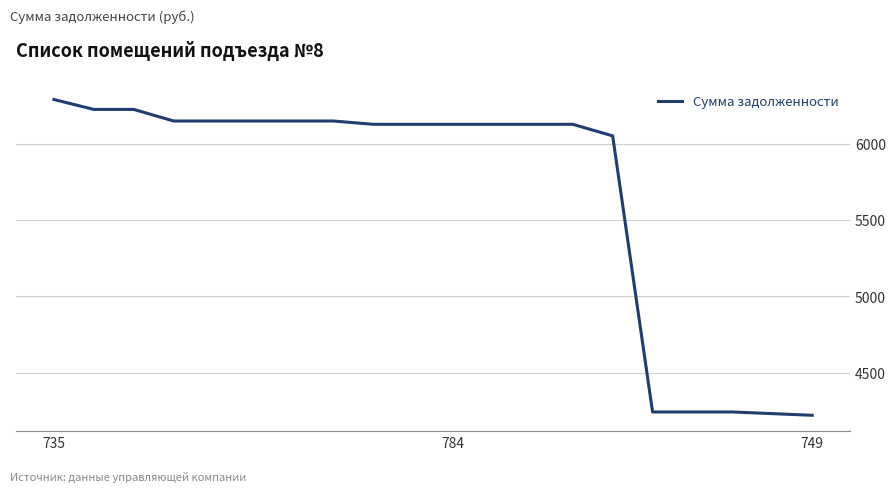

What is the minimum value shown in the chart?

4221.7